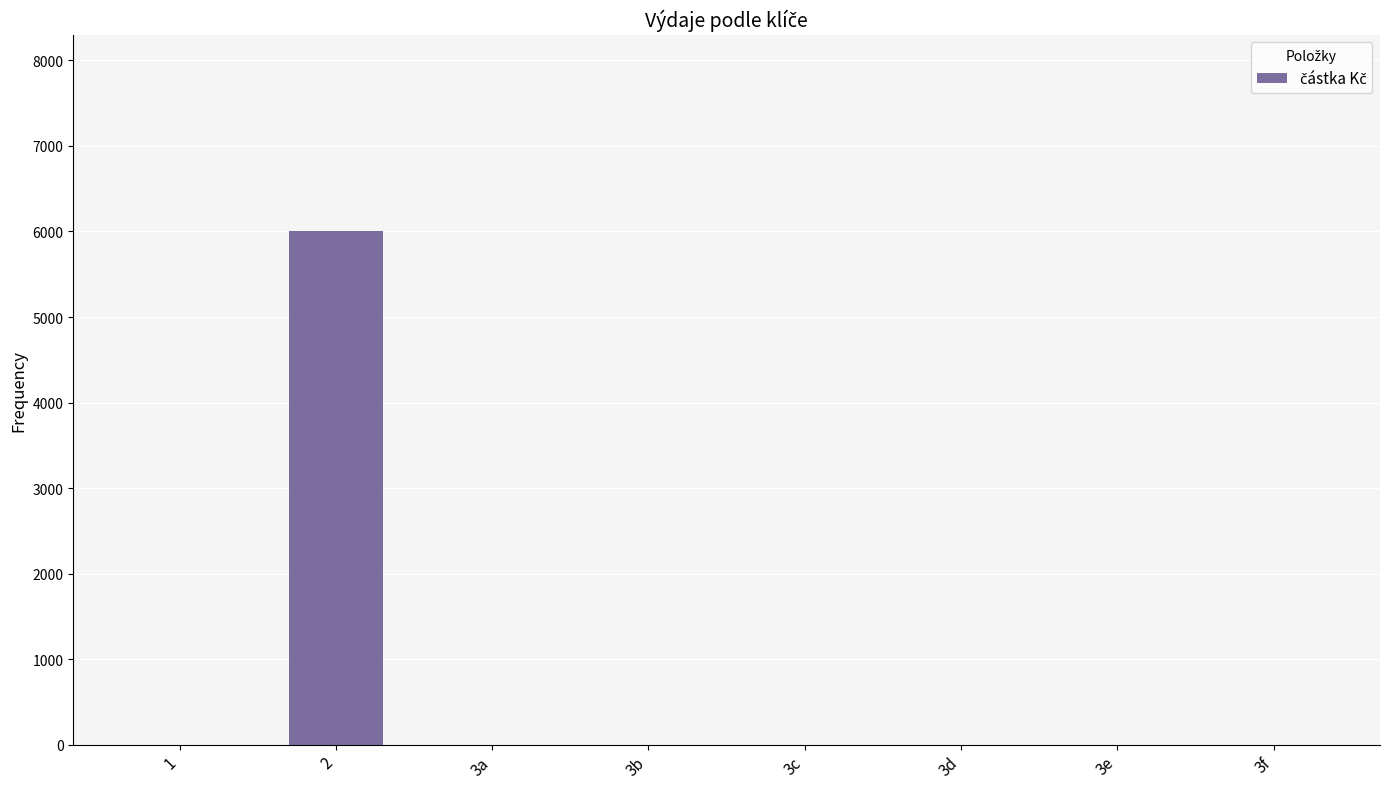

Is it true that the value at 2 is 6000?

True